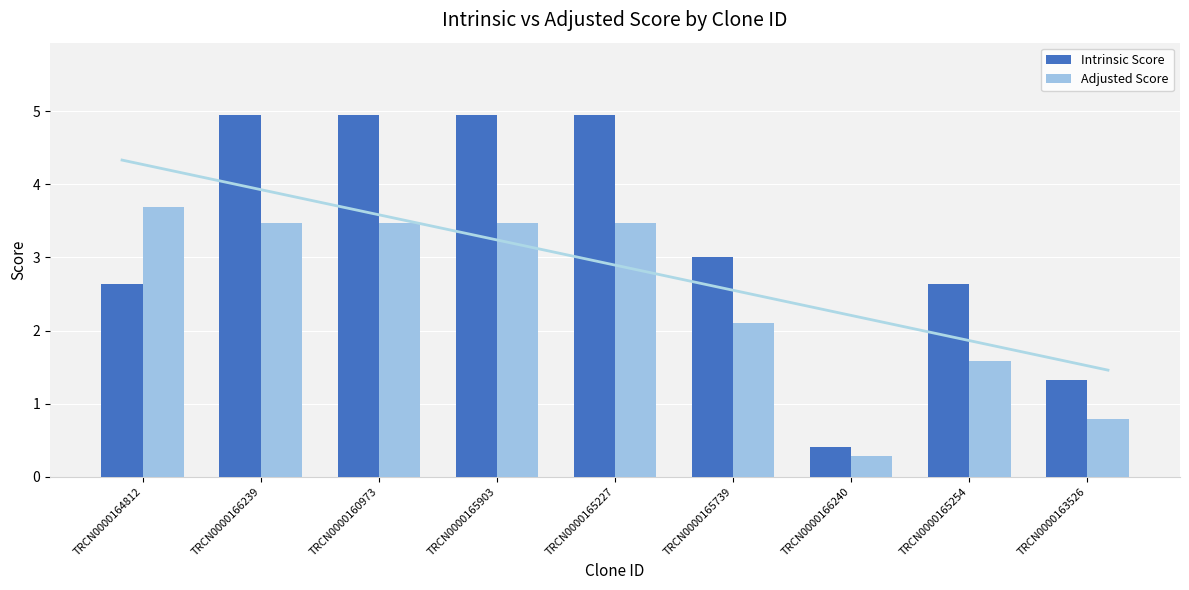

Which series has the largest range (max minus min)?

Intrinsic Score